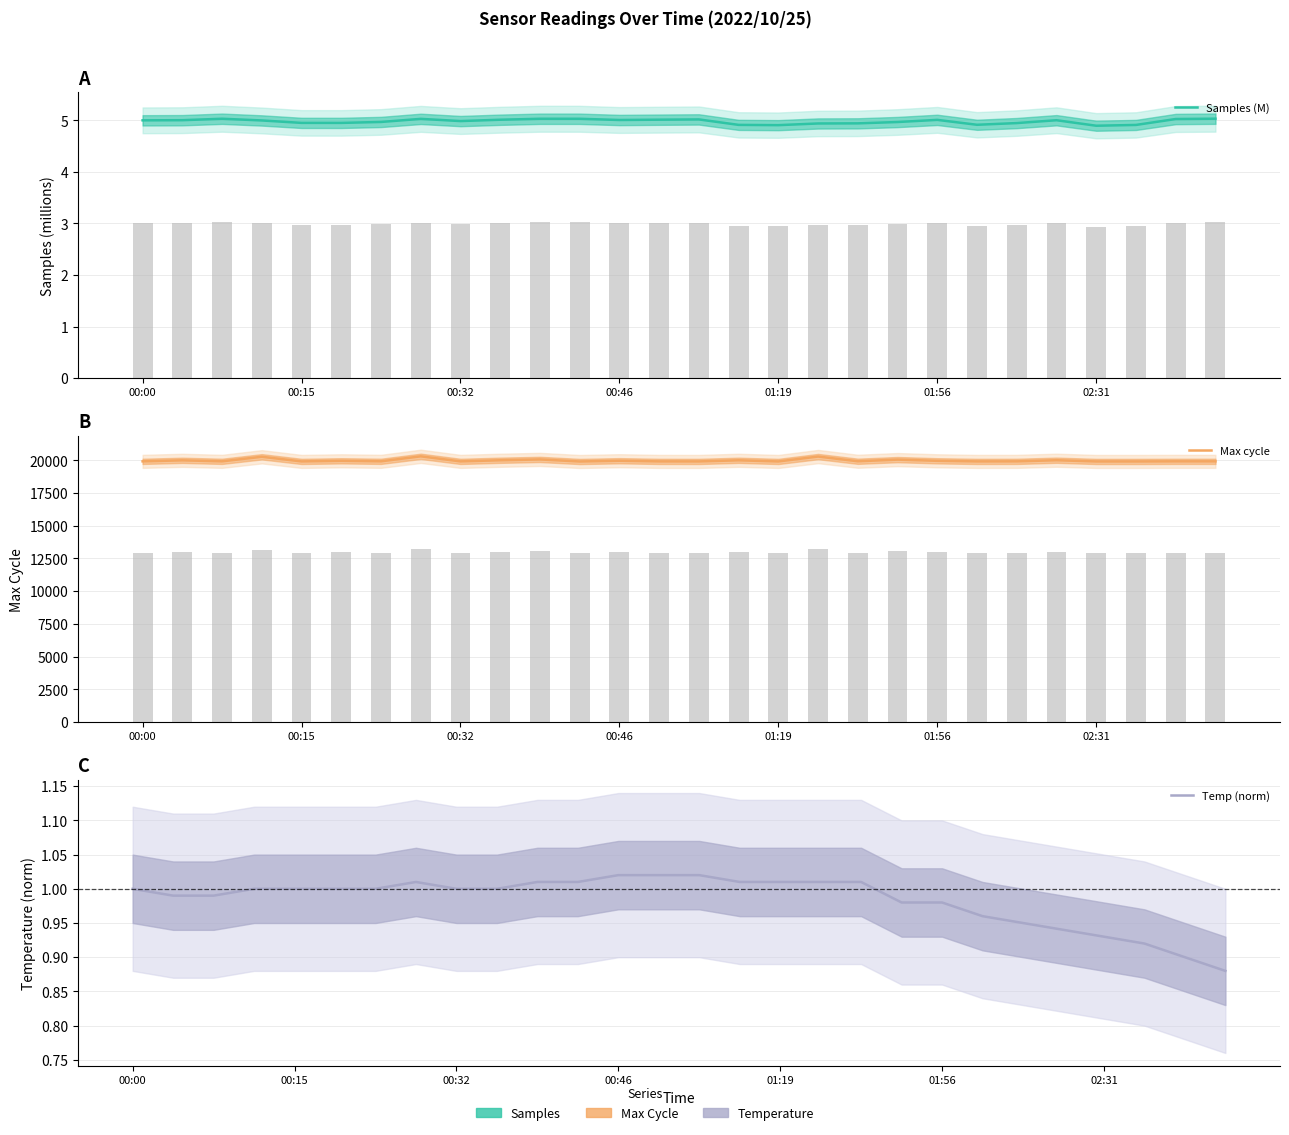

What is the spread (max minus min) of values at 00:46?

20268.0